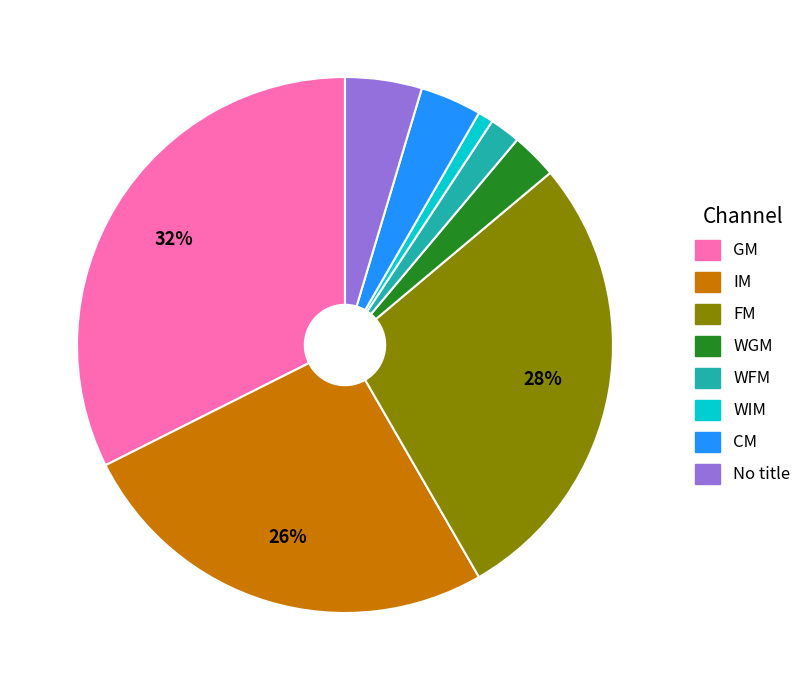

Is there any slice that represents more than half of the pie?

No